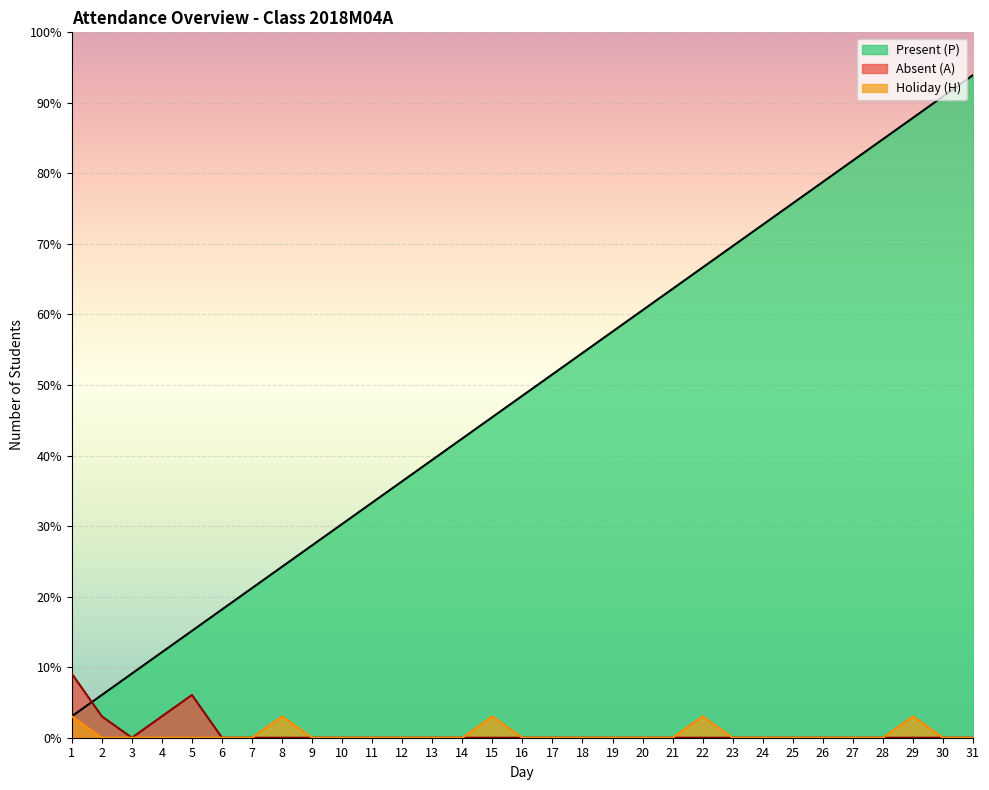

Is the value of Present (P) at 20 greater than the value of Holiday (H) at 27?

Yes